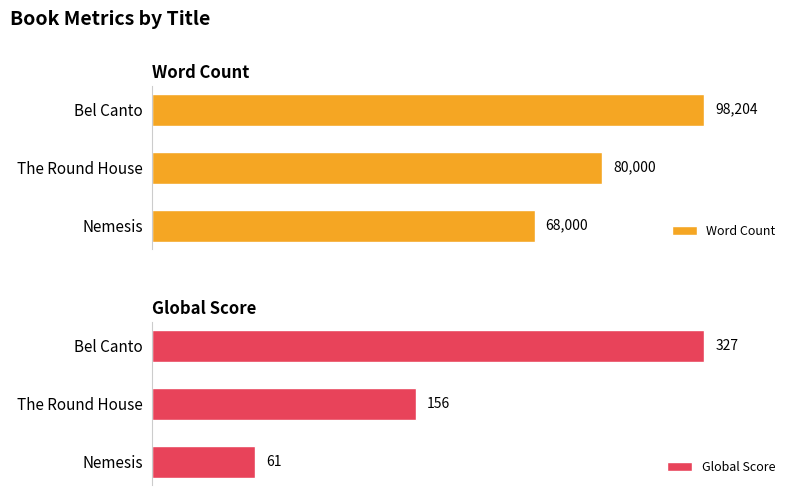

How many Word Count values are between 68000 and 98204?

3